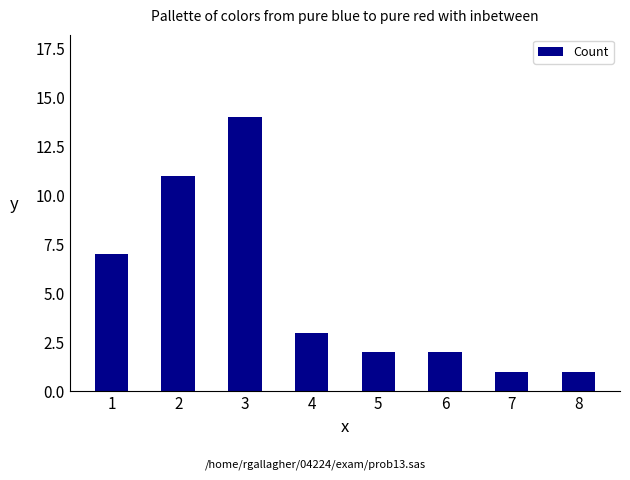

The value at 4 is 3. True or false?

True